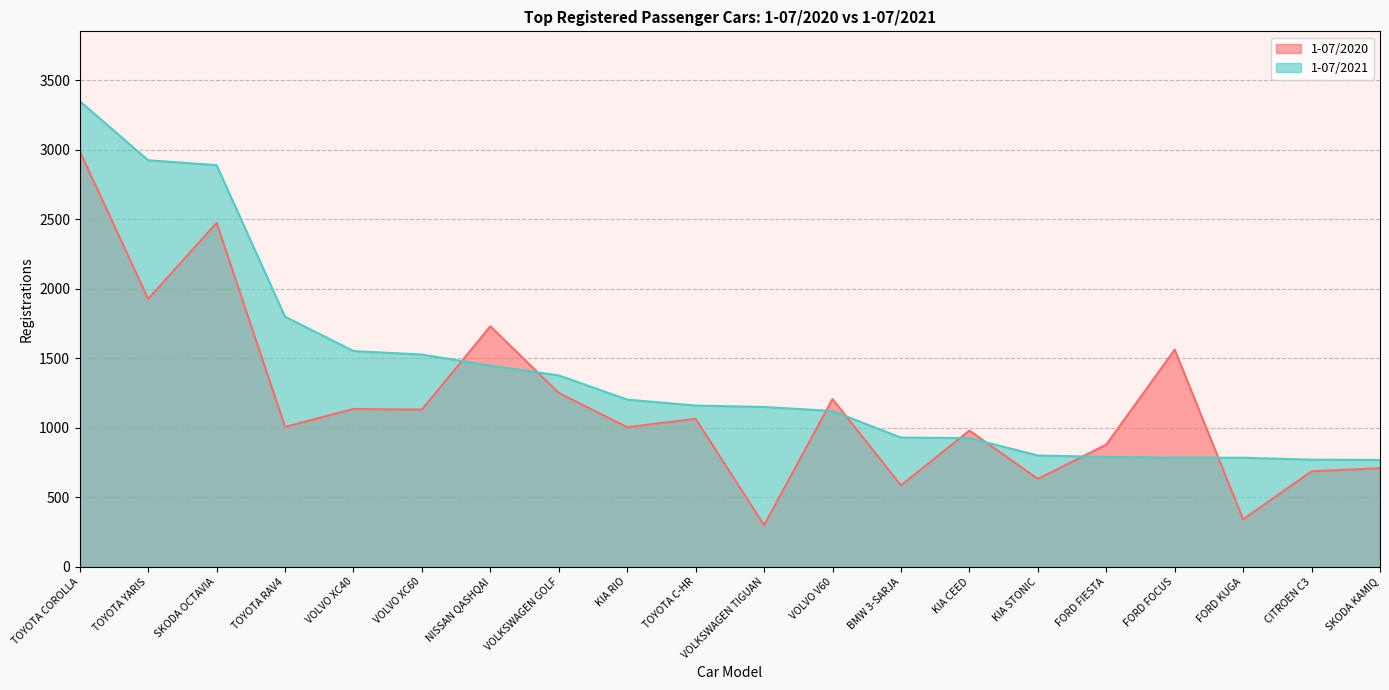

What position from the right is CITROEN C3?

2